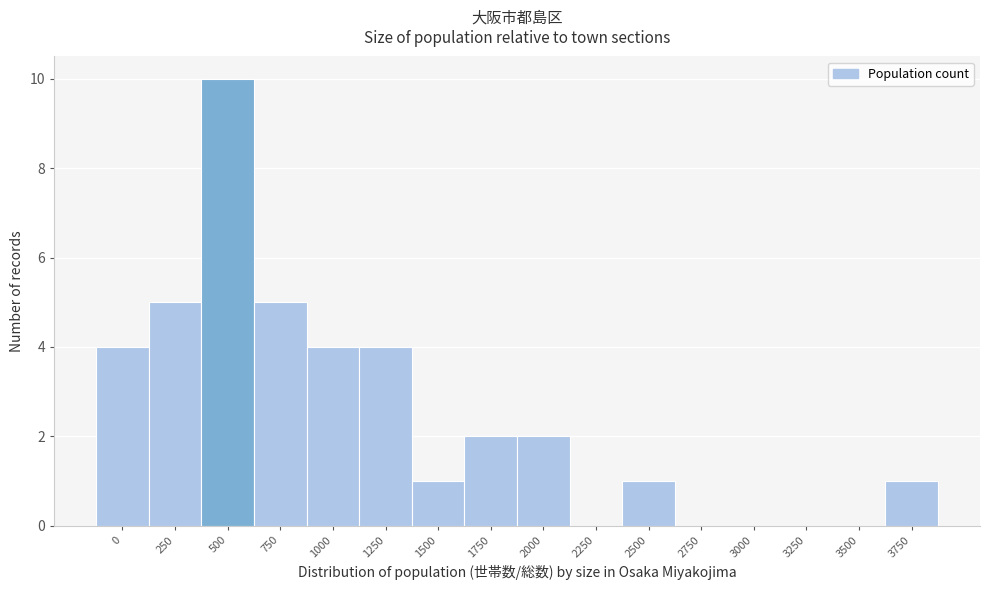

Reading left to right, list all the values displayed in this chart.

0=4	250=5	500=10	750=5	1000=4	1250=4	1500=1	1750=2	2000=2	2250=0	2500=1	2750=0	3000=0	3250=0	3500=0	3750=1